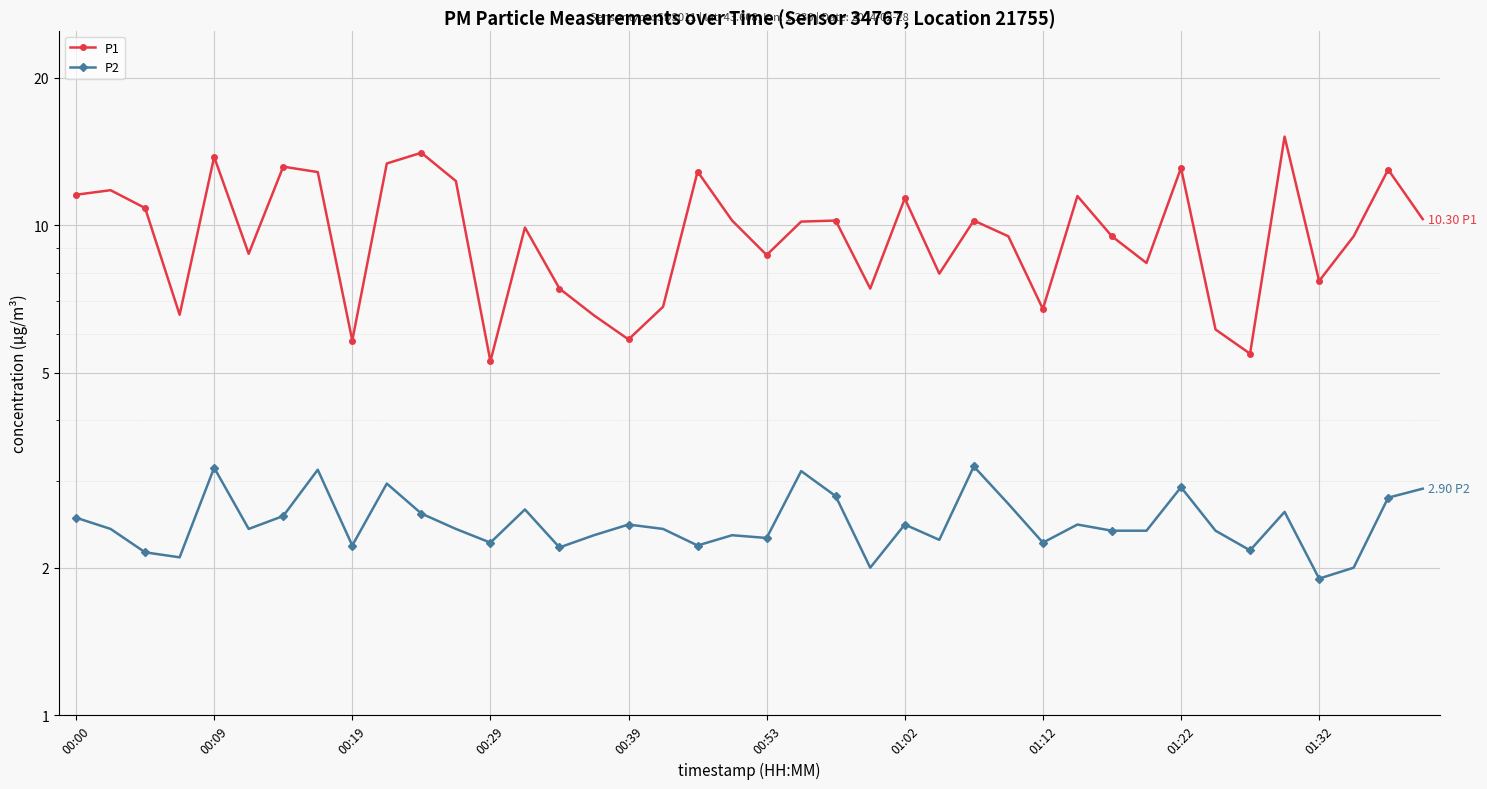

What is the minimum value for P2?

1.9